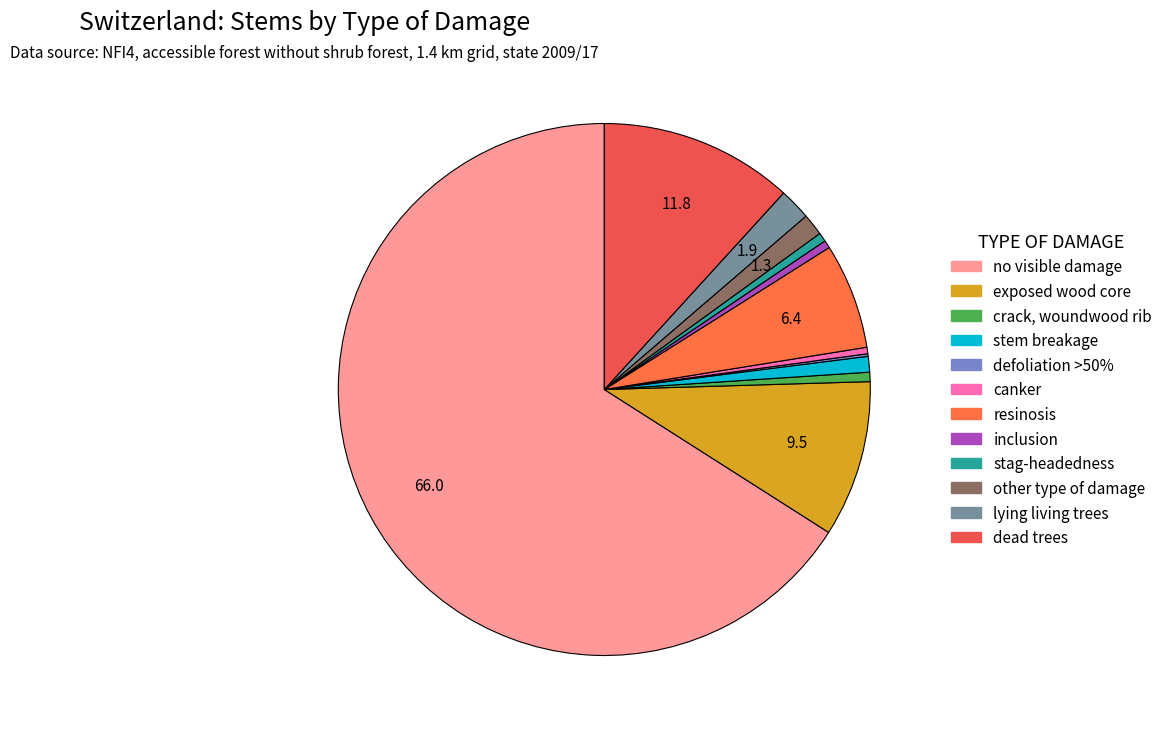

Which category has the smallest portion of the pie?

defoliation >50%